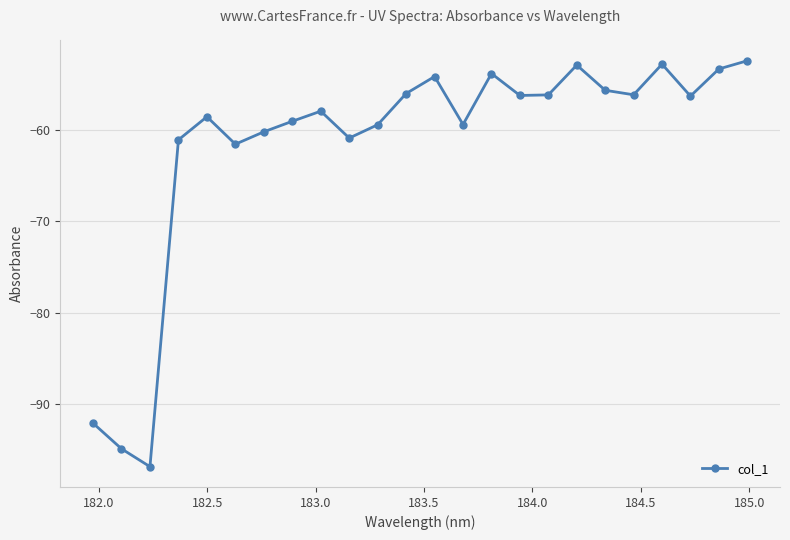

What is the value of the 11th point from the left?

-59.4